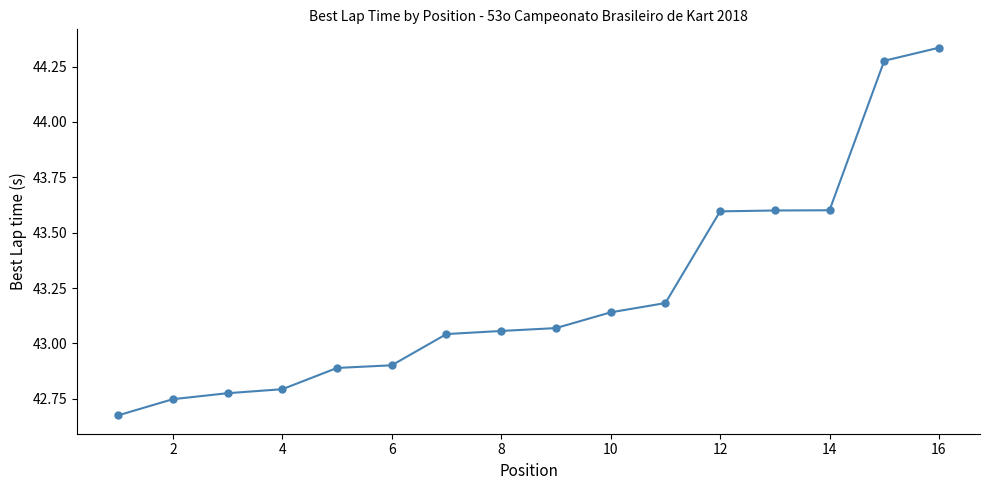

What is the sum of all values?

691.7